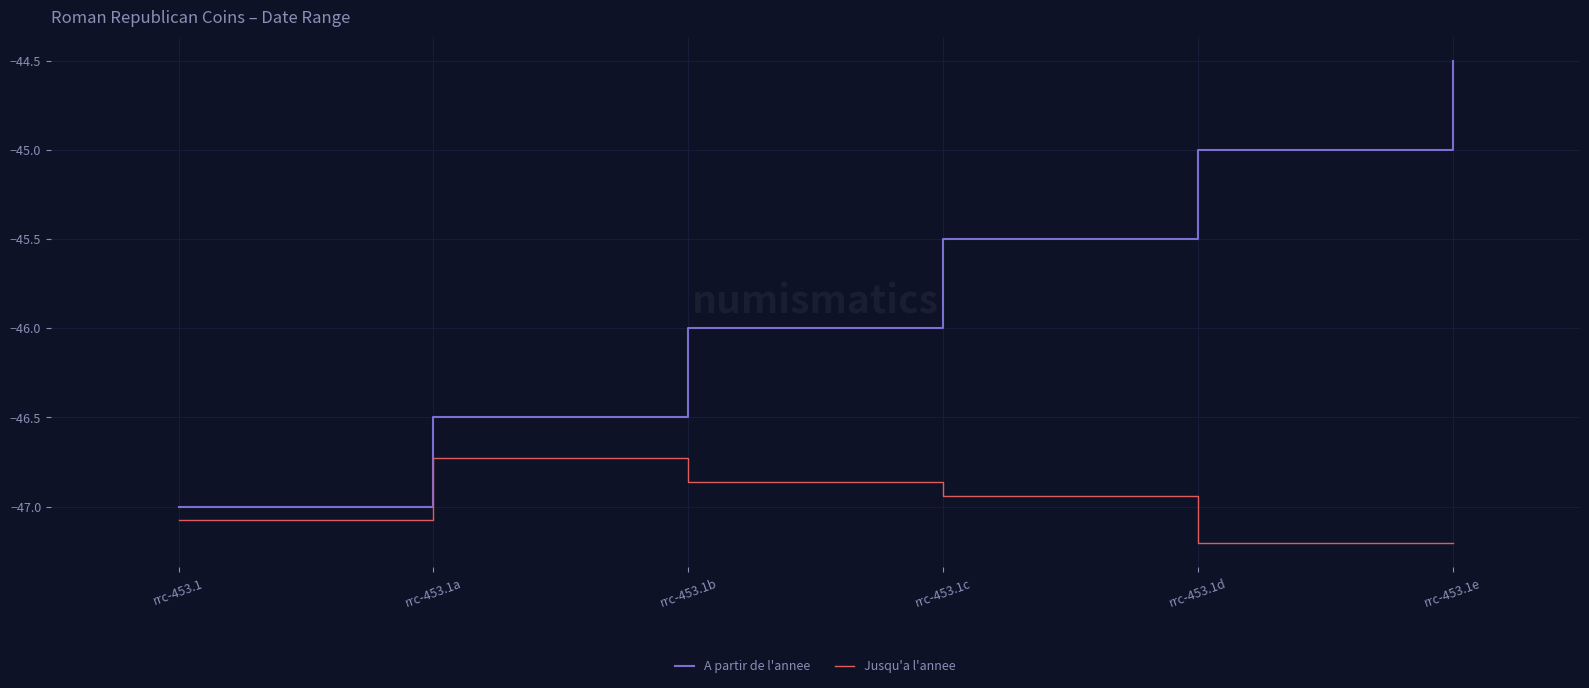

What position from the left is rrc-453.1?

1